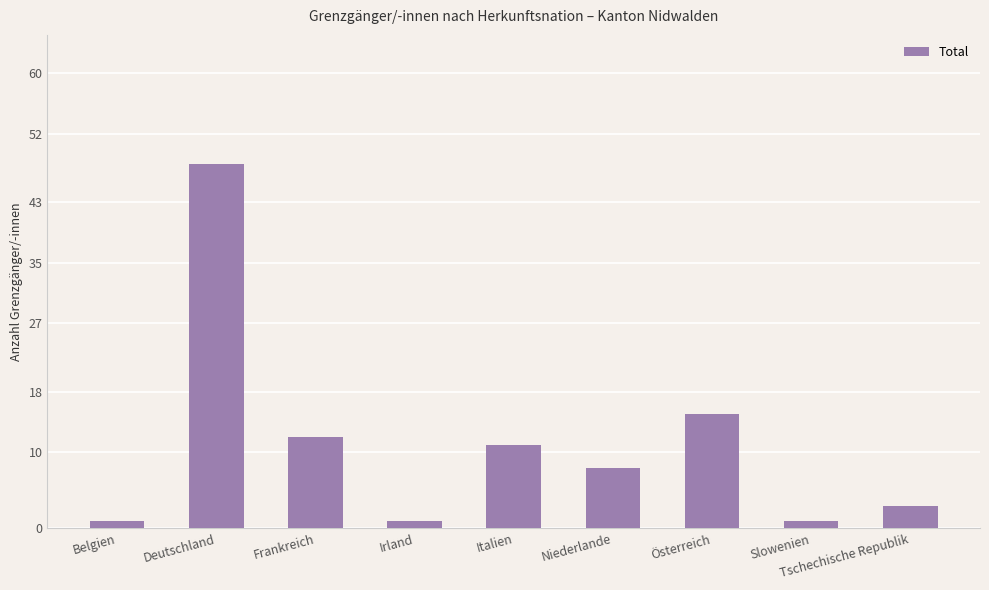

What is the average value?

11